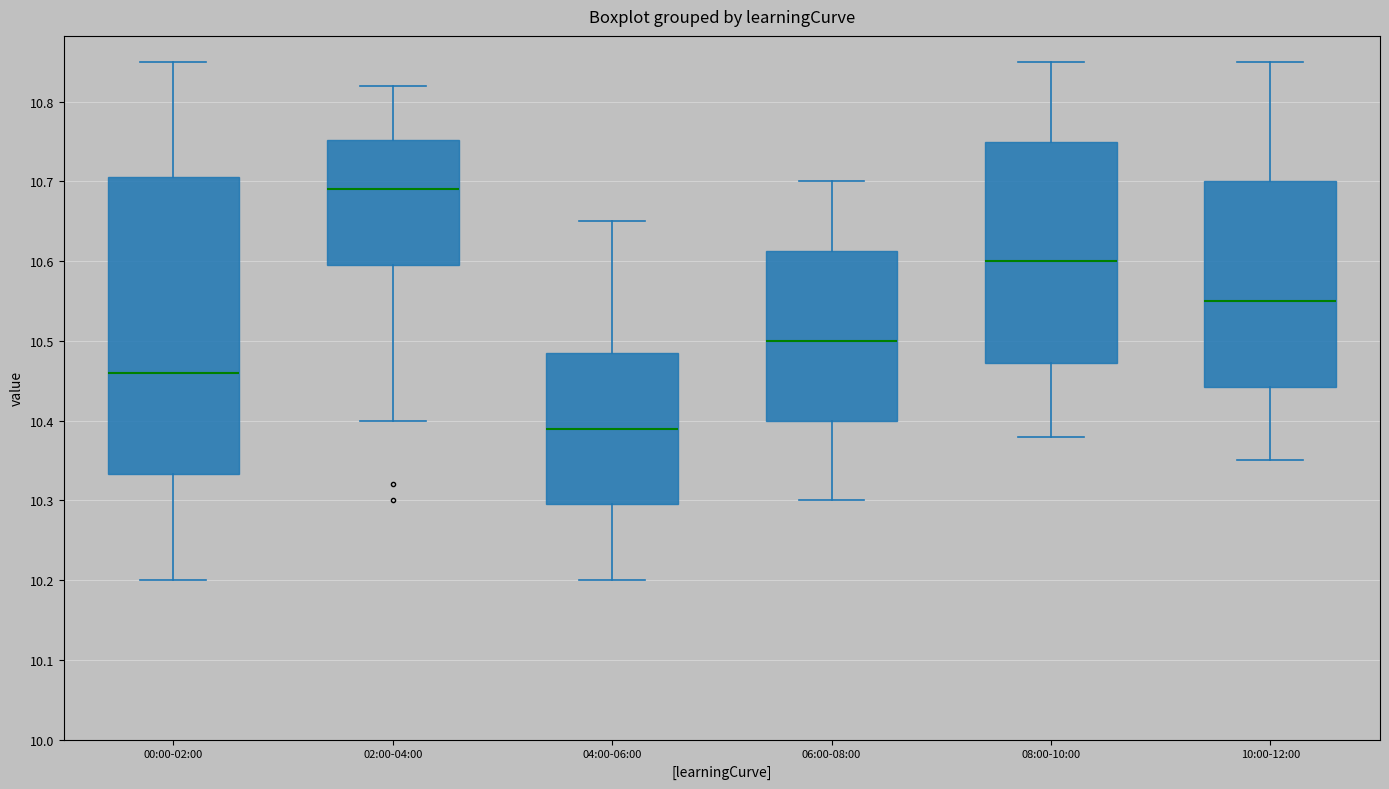

Reading left to right, read every box against the y-axis: the position of its median line, the range the box covers, and the ends of its whiskers. The values are not printed on the chart, so give them approximately, as read against the axis.

00:00-02:00: median 10.46, box 10.33 to 10.71, whiskers 10.20 to 10.85
02:00-04:00: median 10.69, box 10.60 to 10.75, whiskers 10.40 to 10.82
04:00-06:00: median 10.39, box 10.30 to 10.49, whiskers 10.20 to 10.65
06:00-08:00: median 10.50, box 10.40 to 10.61, whiskers 10.30 to 10.70
08:00-10:00: median 10.60, box 10.47 to 10.75, whiskers 10.38 to 10.85
10:00-12:00: median 10.55, box 10.44 to 10.70, whiskers 10.35 to 10.85